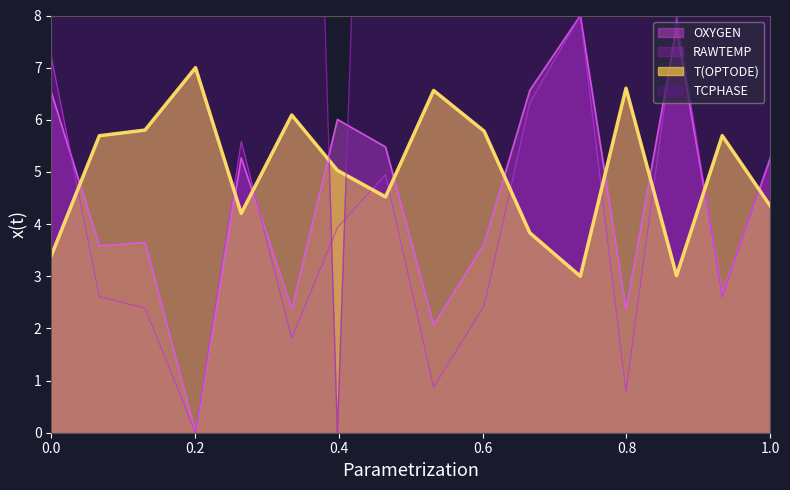

True or false: RAWTEMP and T(OPTODE) intersect in this chart.

True